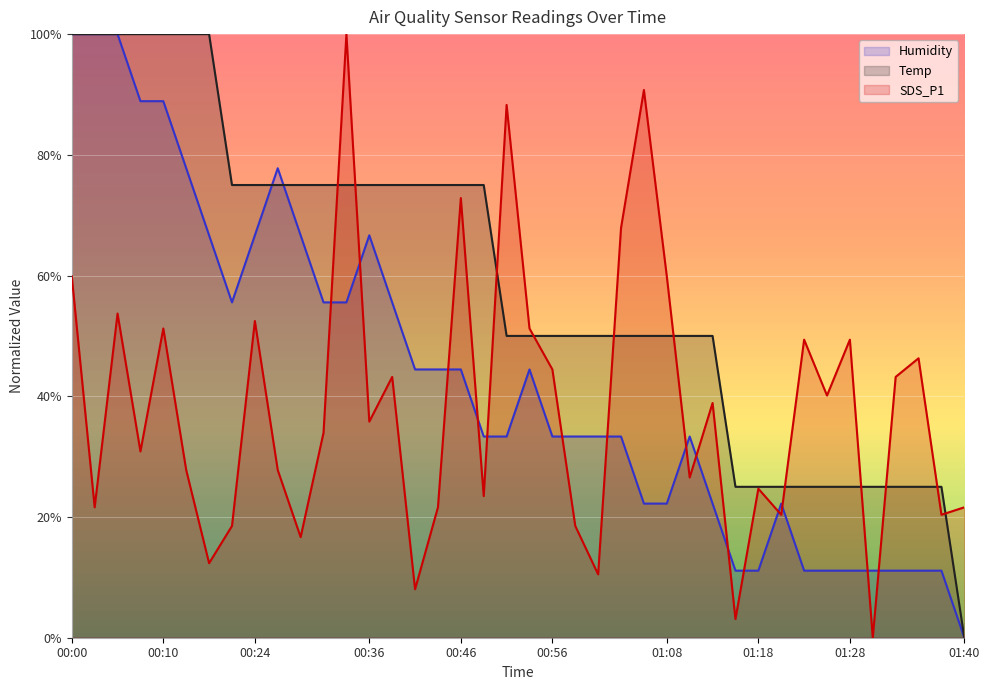

True or false: Temp and SDS_P1 cross at least once.

True